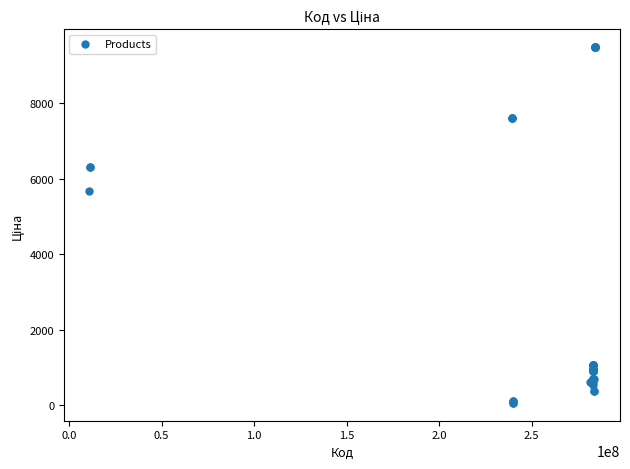

What Y value in the scatter plot is closest to 4768?

5673.8